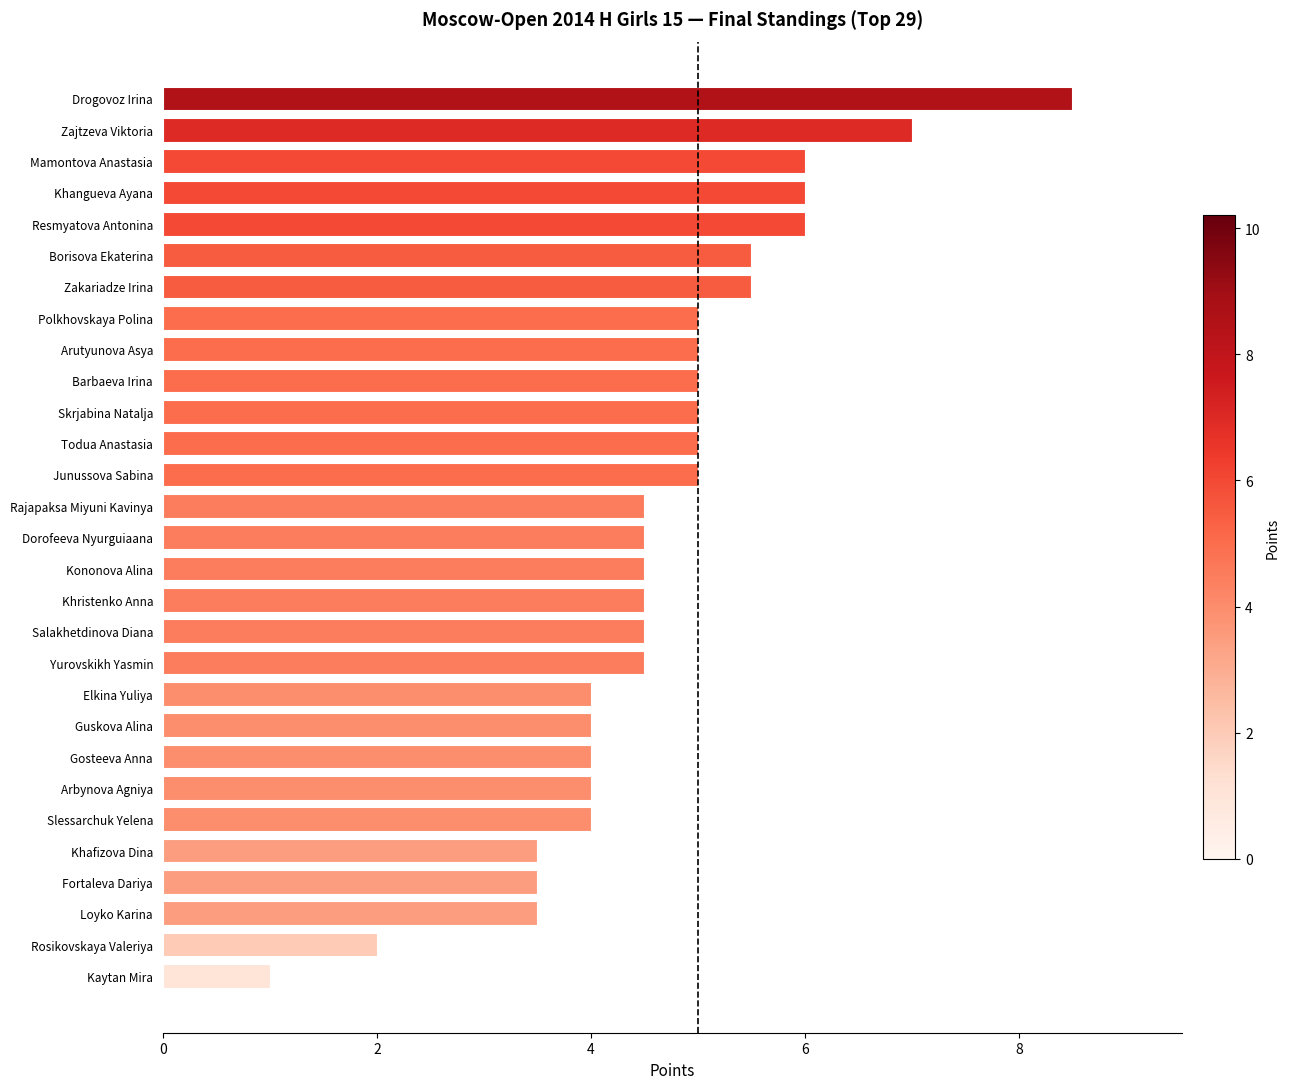

Is it true that the value at Slessarchuk Yelena is 4.0?

True